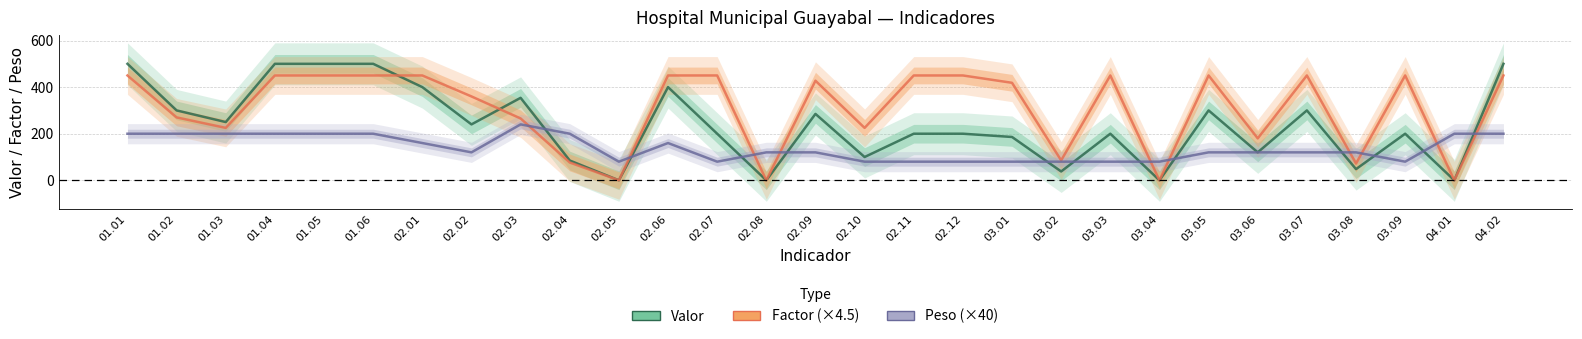

At how many categories does at least one series exceed 310?

18